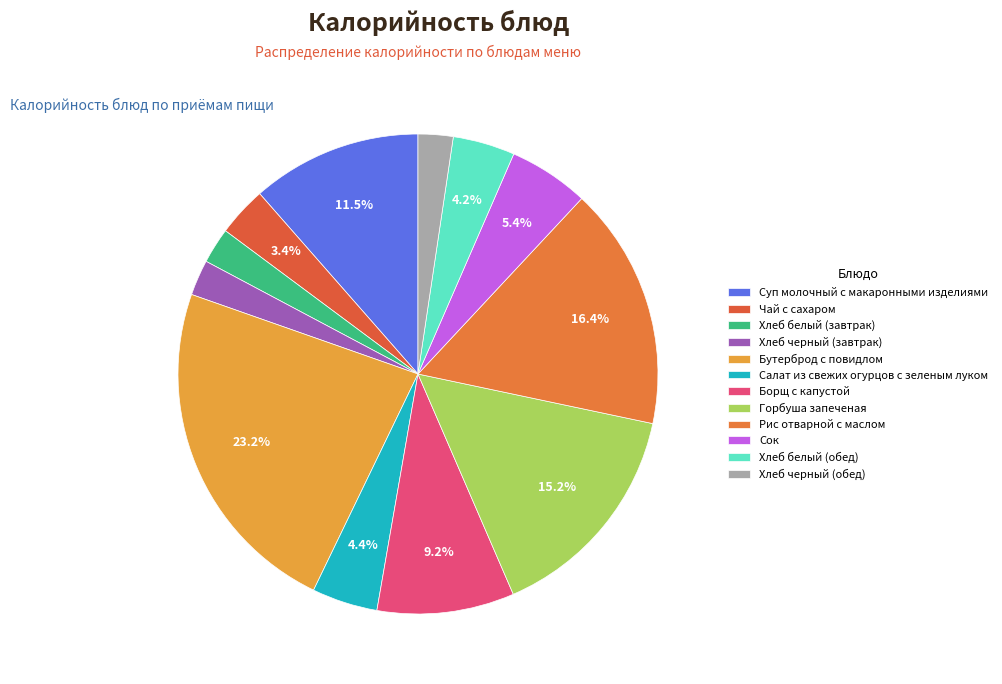

To the nearest percent, what portion does Хлеб черный (завтрак) represent?

2%